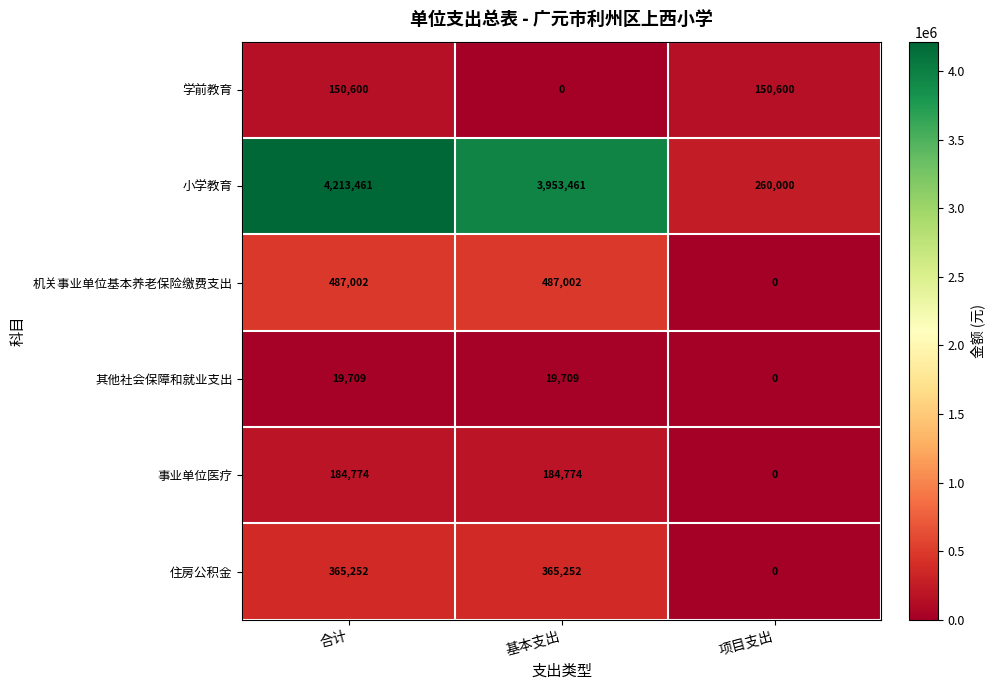

What value does the 学前教育 series have at 合计?

150600